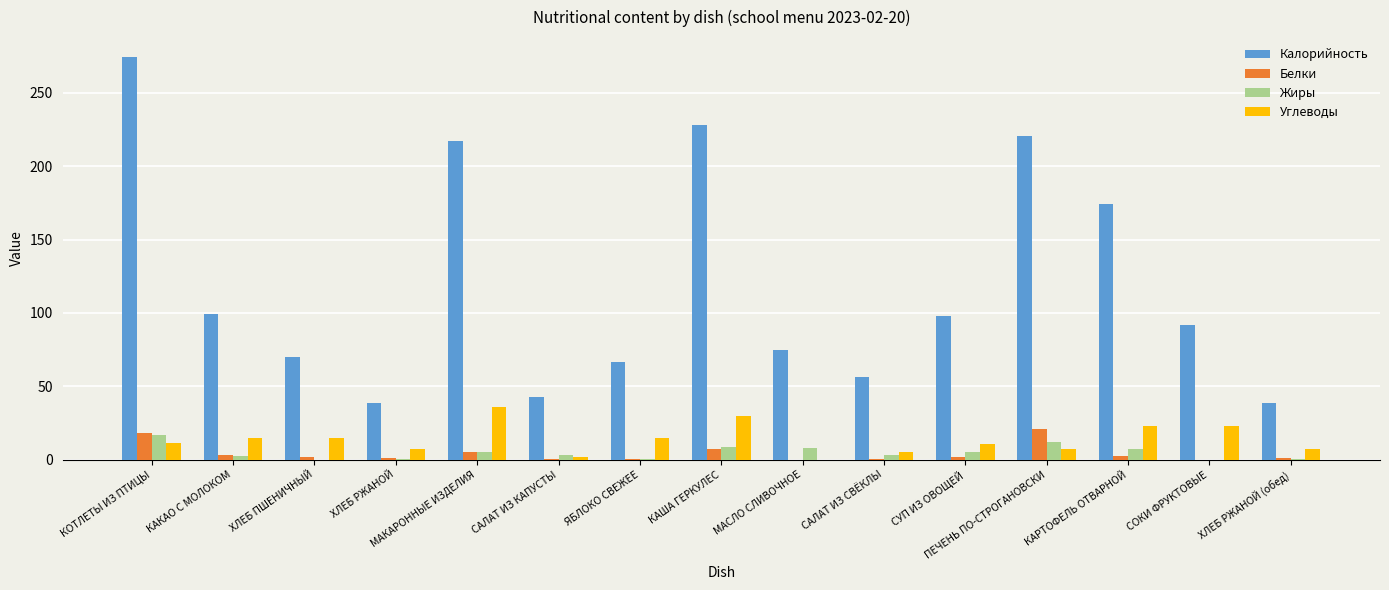

What is the sum of the Жиры values at КОТЛЕТЫ ИЗ ПТИЦЫ and ХЛЕБ ПШЕНИЧНЫЙ?

17.5